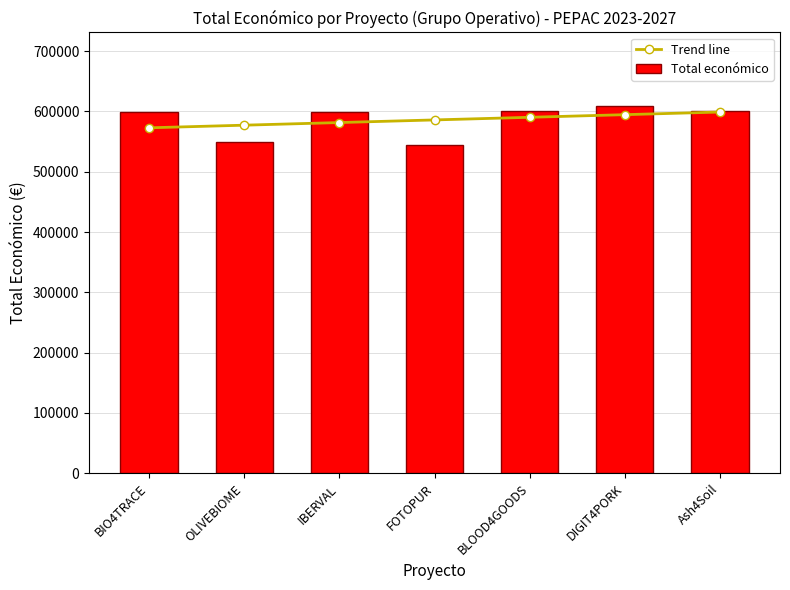

At how many categories does at least one series exceed 569401?

7